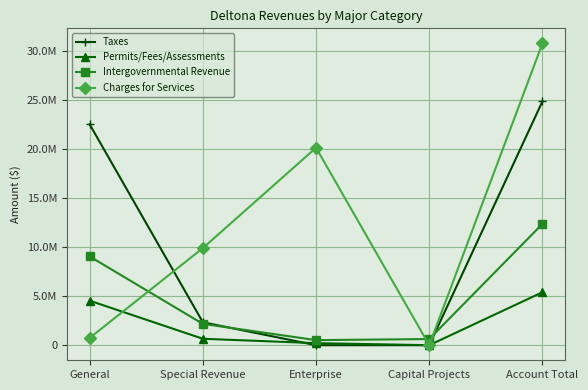

Does the chart have visible grid lines?

Yes